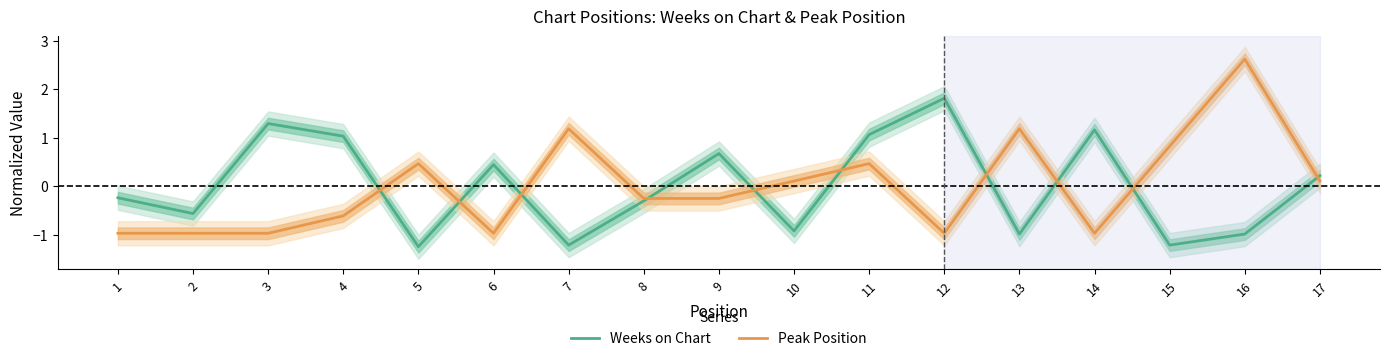

Rank the series by their average value, from lowest to highest.

Peak Position, Weeks on Chart